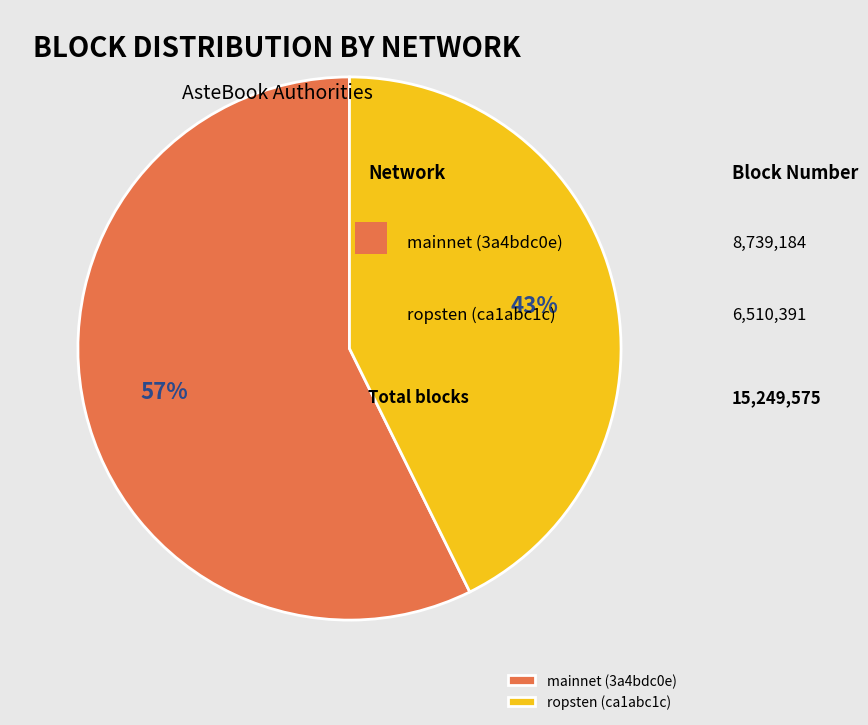

Is there any slice that represents more than half of the pie?

Yes